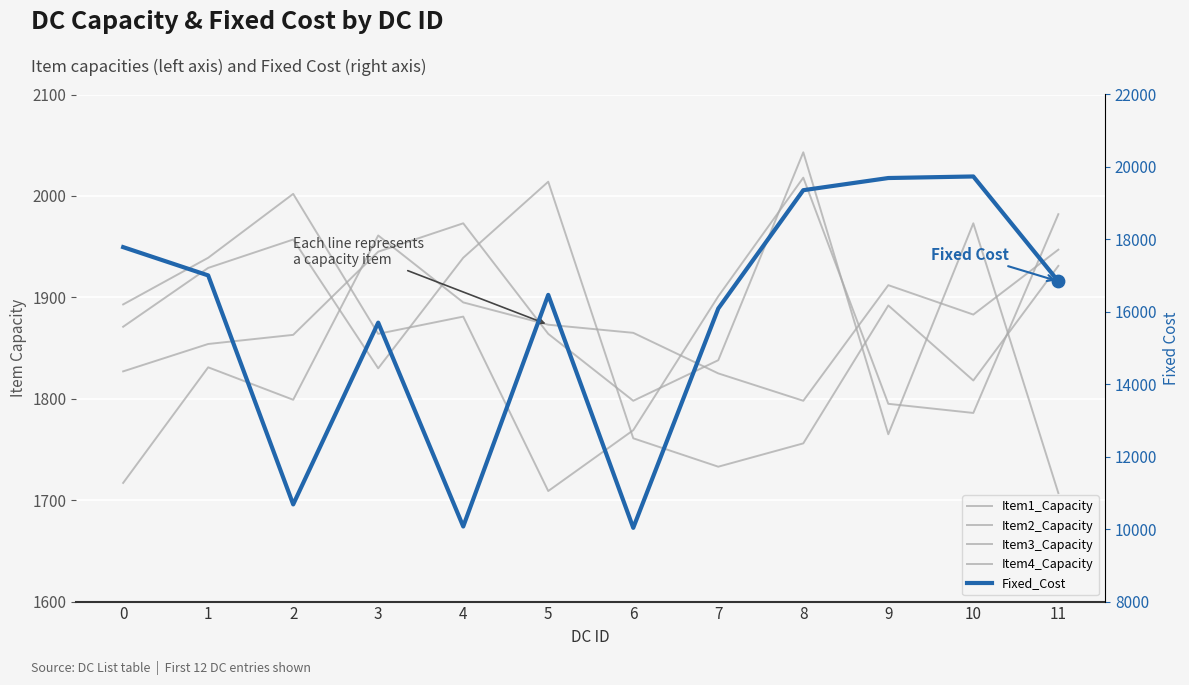

What is the total value across all series at 6?

17229